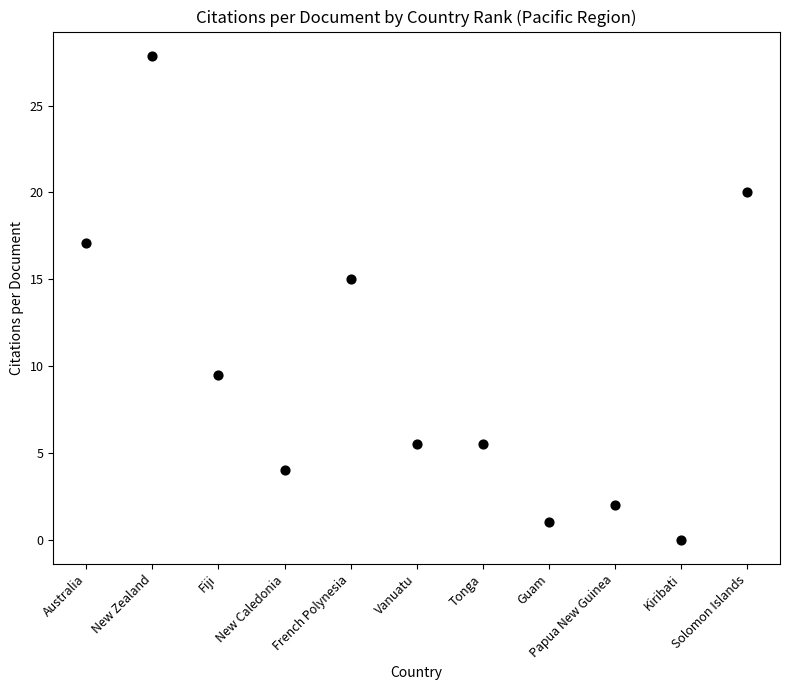

What is the average Y value?

9.8